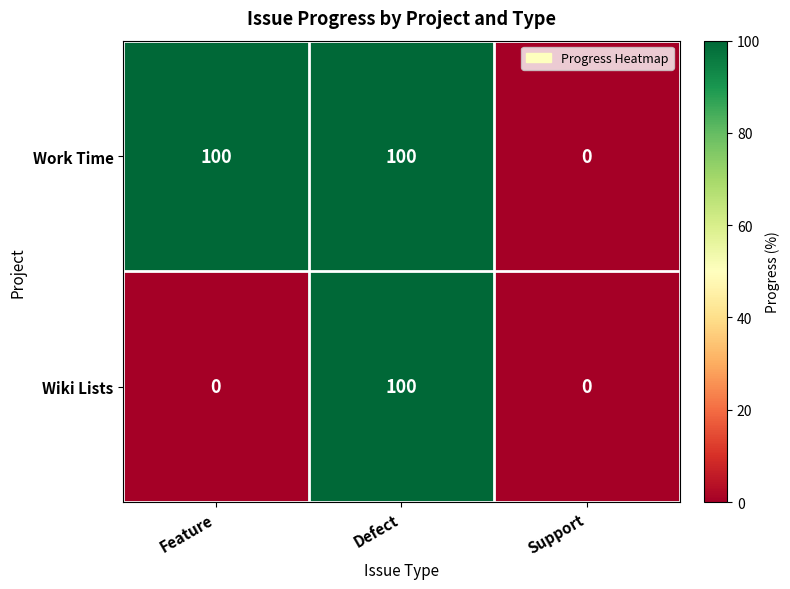

Rank the series by their average value, from lowest to highest.

Wiki Lists, Work Time